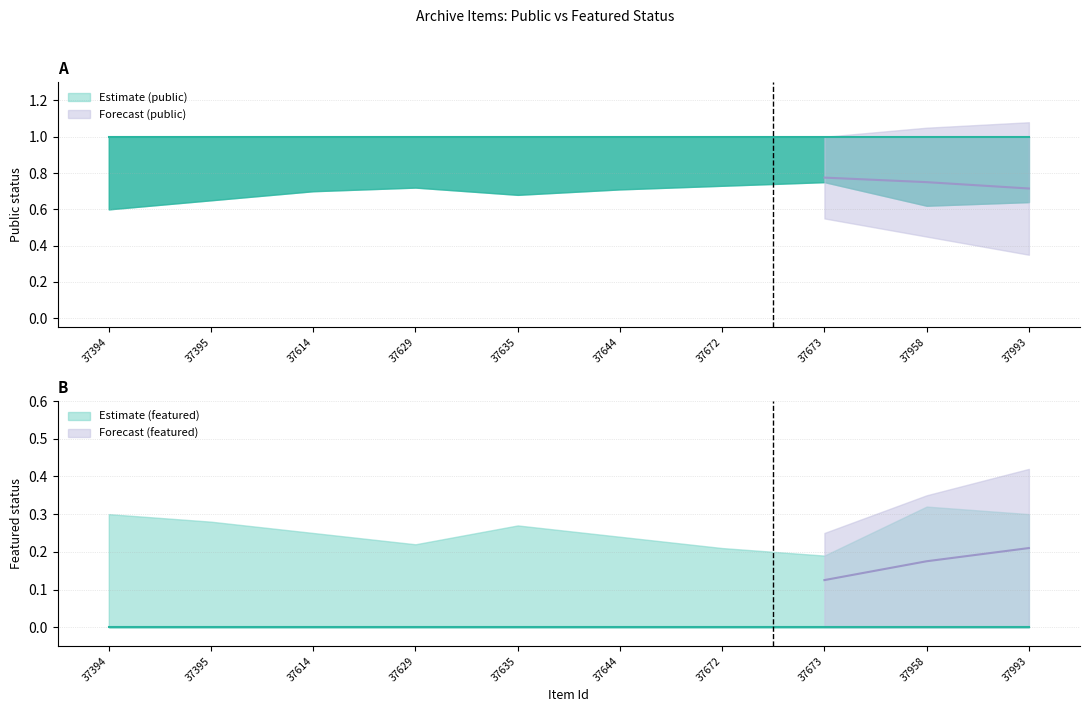

True or false: public and featured intersect in this chart.

False